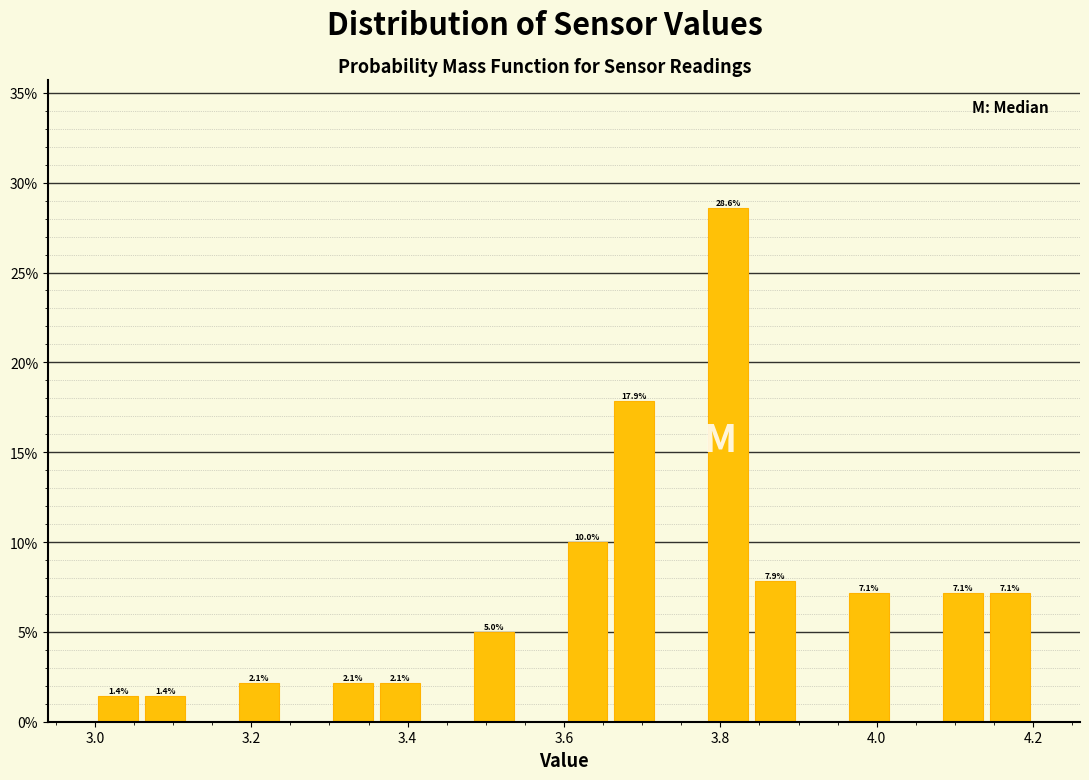

Around what value on the x-axis is the tallest bar? Give the approximate position of its centre, as read against the axis.

3.82